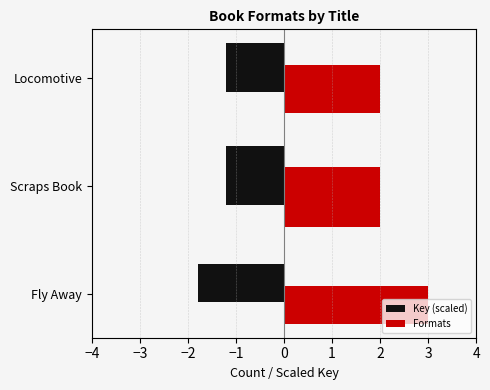

Count the number of categories in the chart.

3